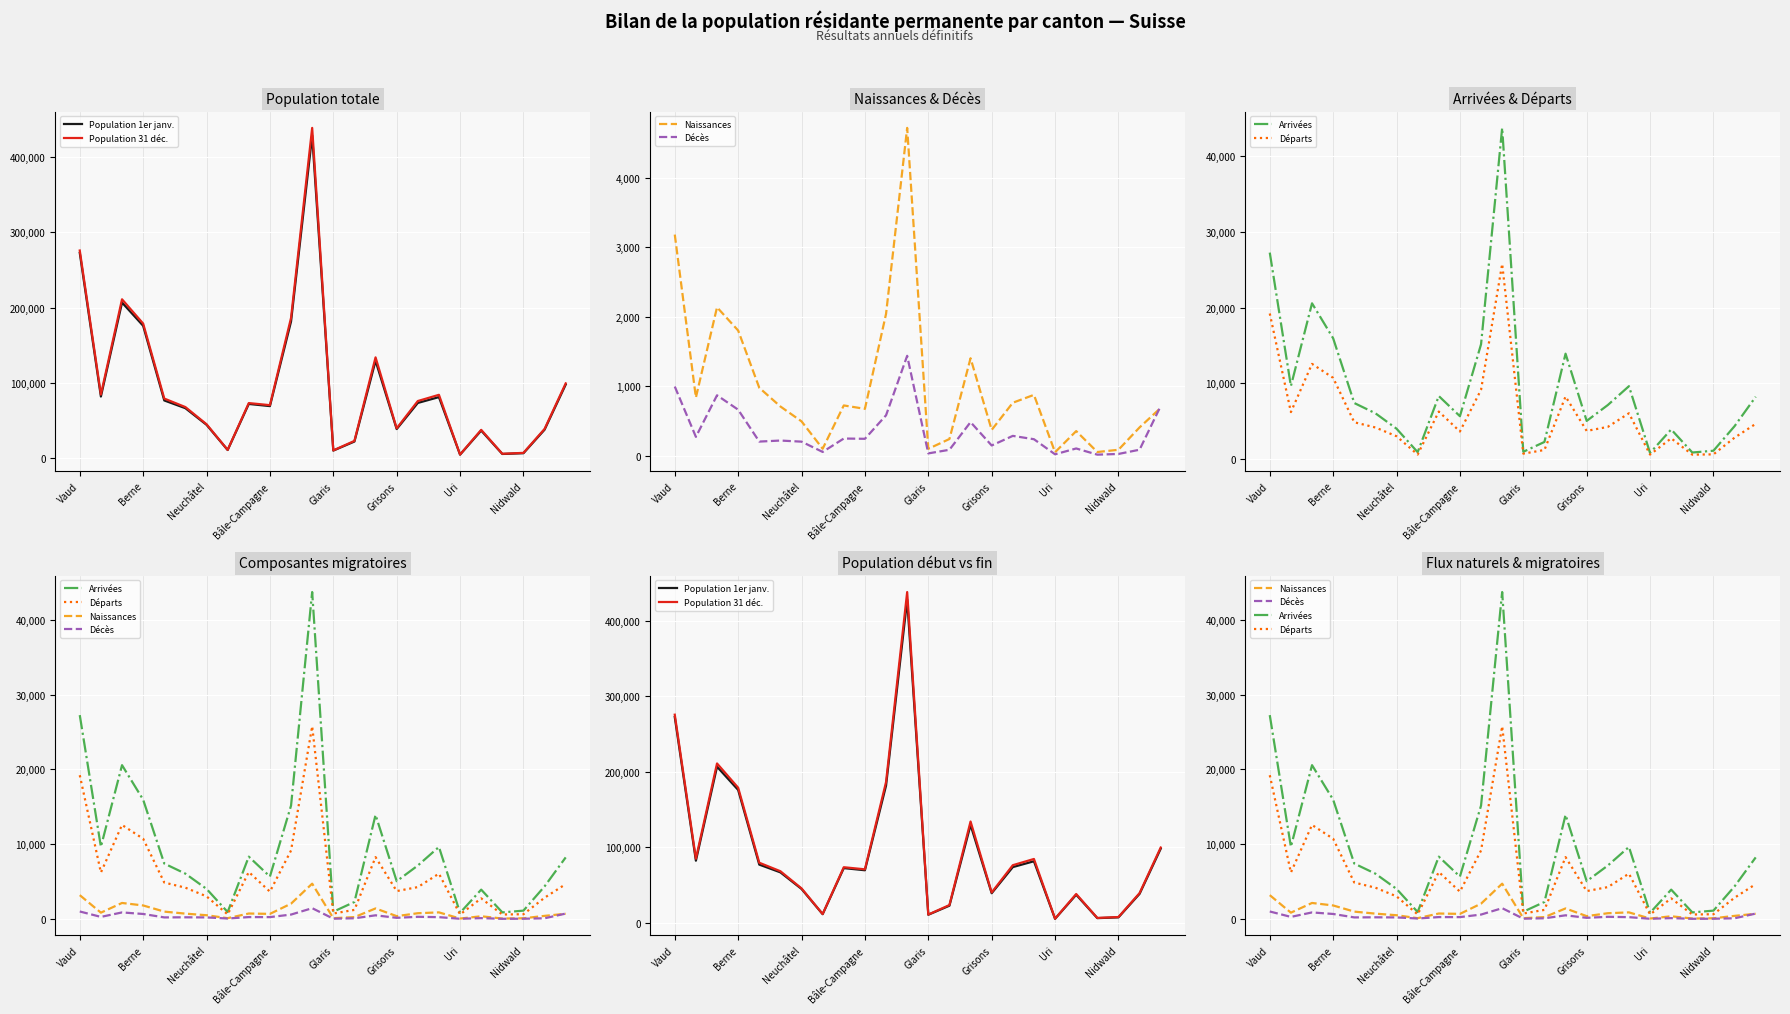

What is the sum of all Départs values?

142505